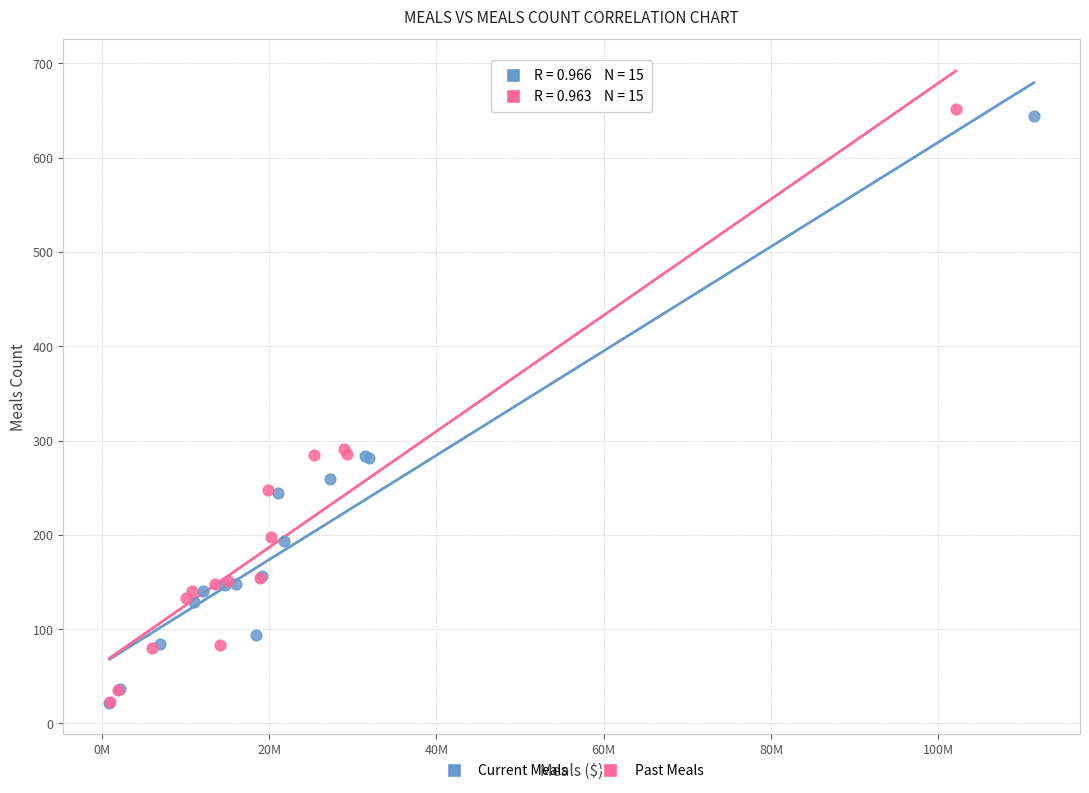

Which series has the widest spread of Y values?

Past Meals